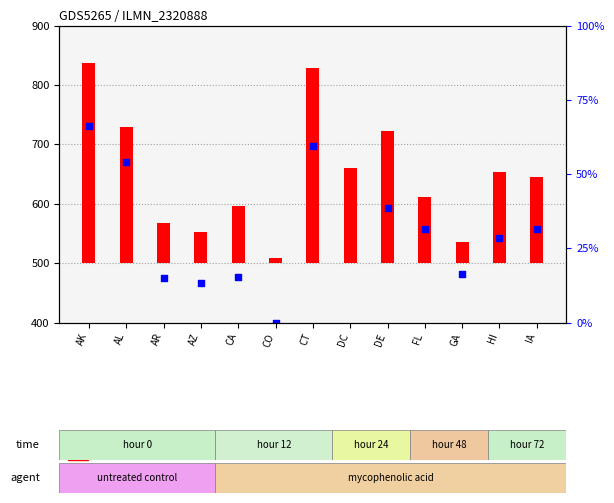

Which series has the widest spread of Y values?

percentile rank within the sample